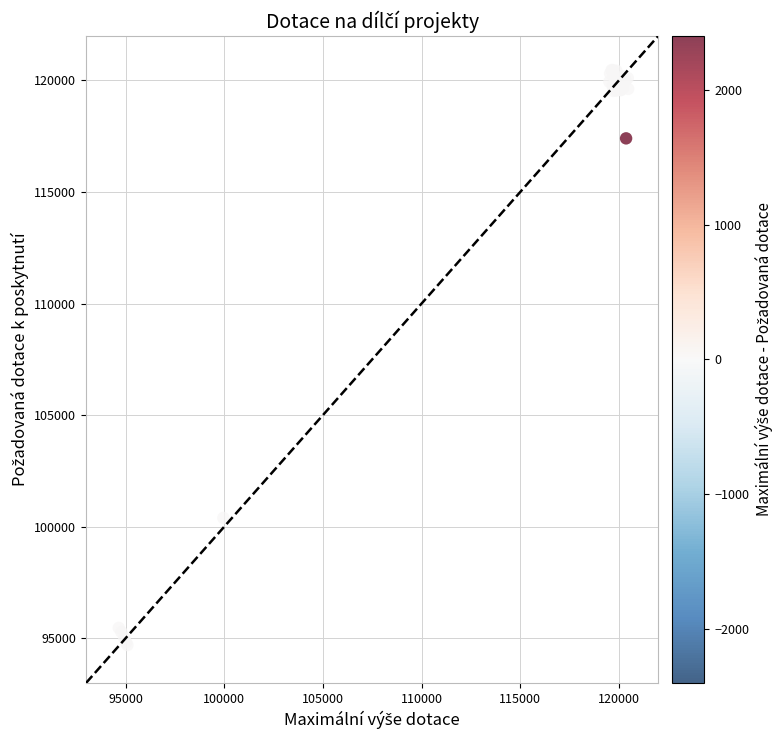

What Y value in the scatter plot is closest to 107582?

100394.8